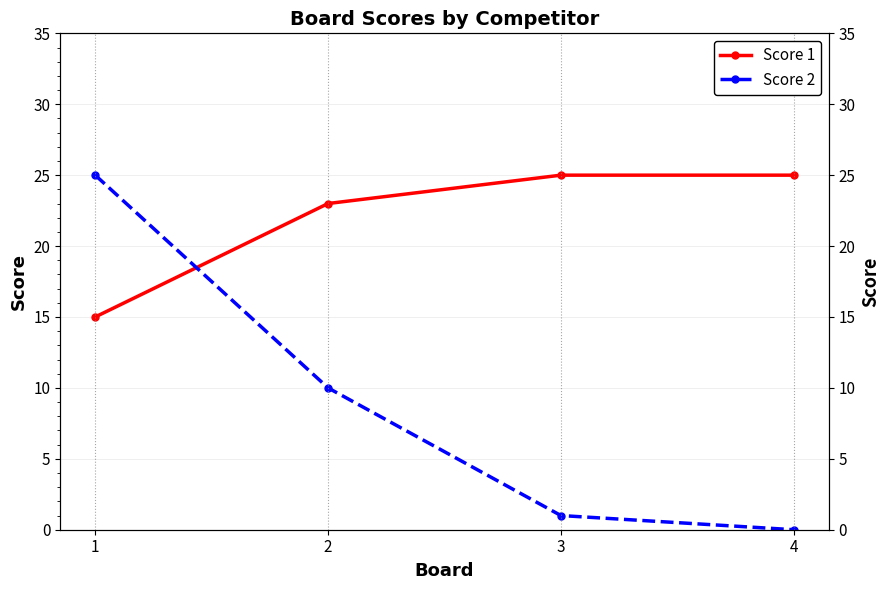

The Score 2 series shows -14 at 4. True or false?

False